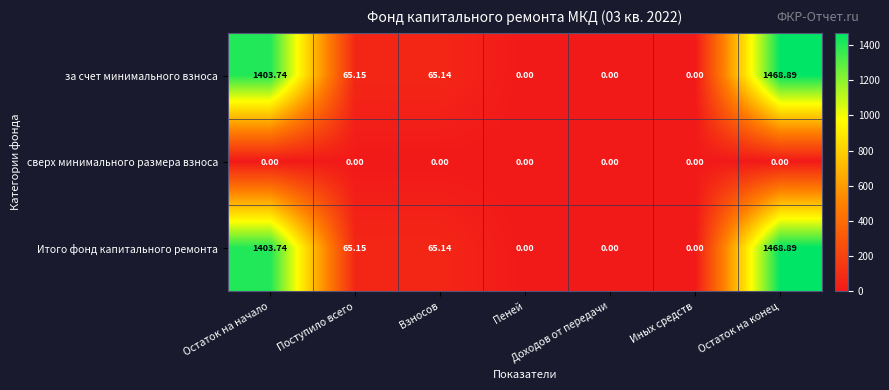

At which label is за счет минимального взноса closest to 734?

Поступило всего